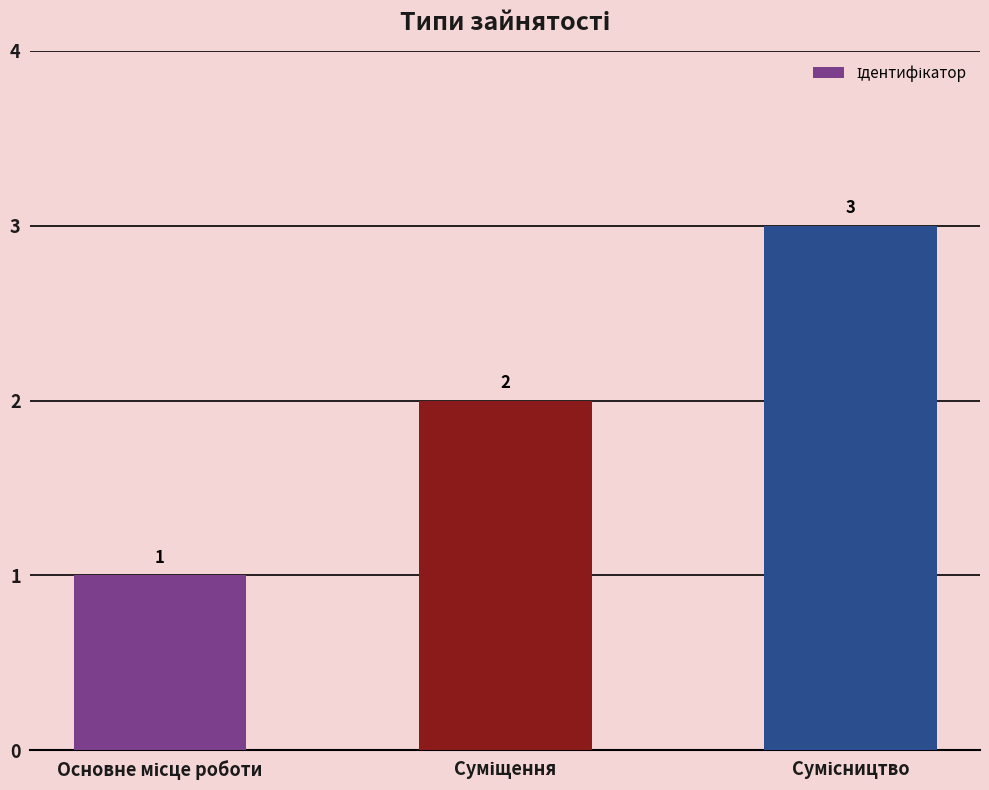

Are the bars grouped side by side (vs. stacked)?

No